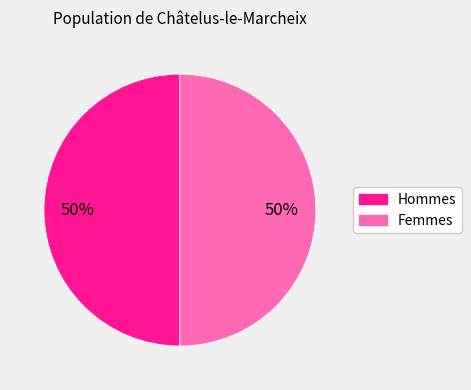

To the nearest percent, what is the average slice percentage?

50%